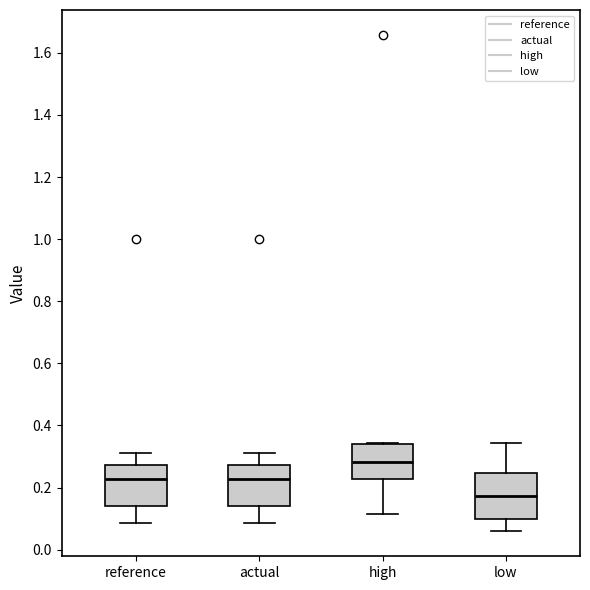

Reading left to right, transcribe this box plot: for each box, give where its median line is, the range the box spans, and where its two whiskers end, as read against the y-axis. The values are not printed on the chart, so give them approximately, as read against the axis.

reference: median 0.22, box 0.14 to 0.28, whiskers 0.08 to 0.32
actual: median 0.22, box 0.14 to 0.28, whiskers 0.08 to 0.32
high: median 0.28, box 0.22 to 0.34, whiskers 0.12 to 0.34
low: median 0.18, box 0.10 to 0.24, whiskers 0.06 to 0.34